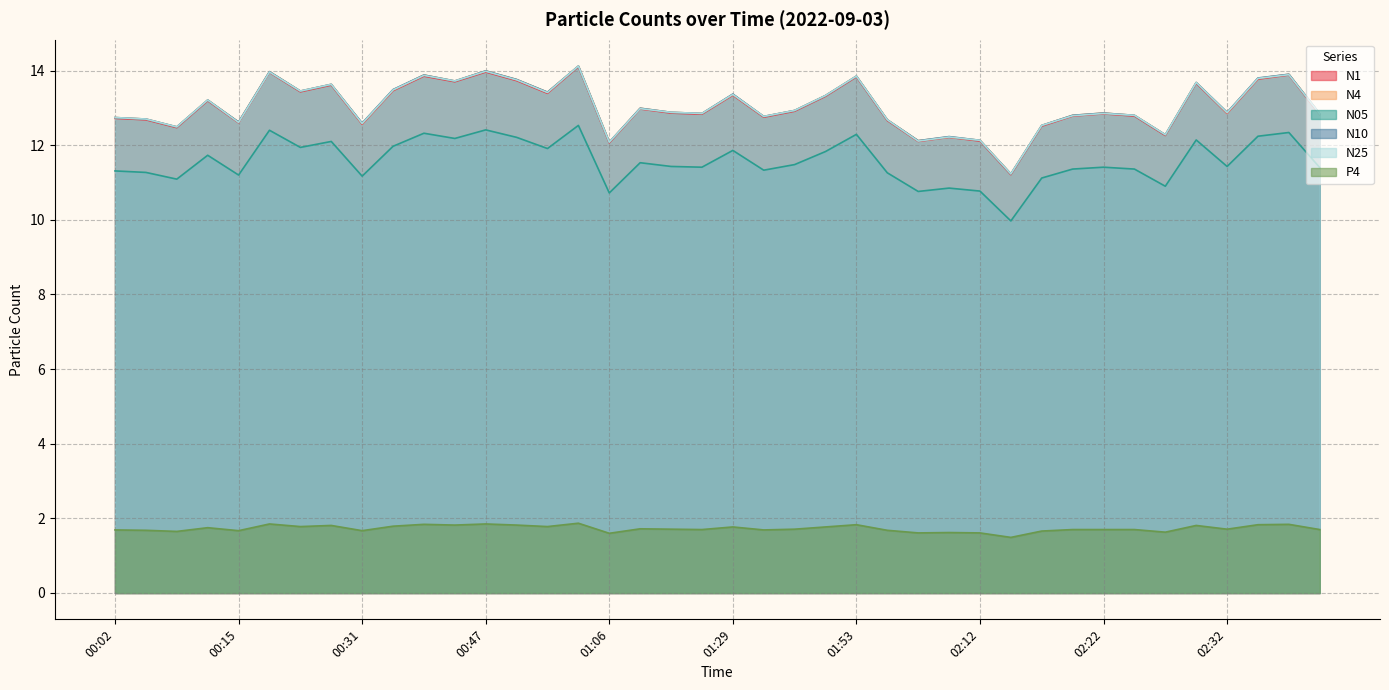

What is the sum of the P4 values at 02:32 and 02:19?

3.4